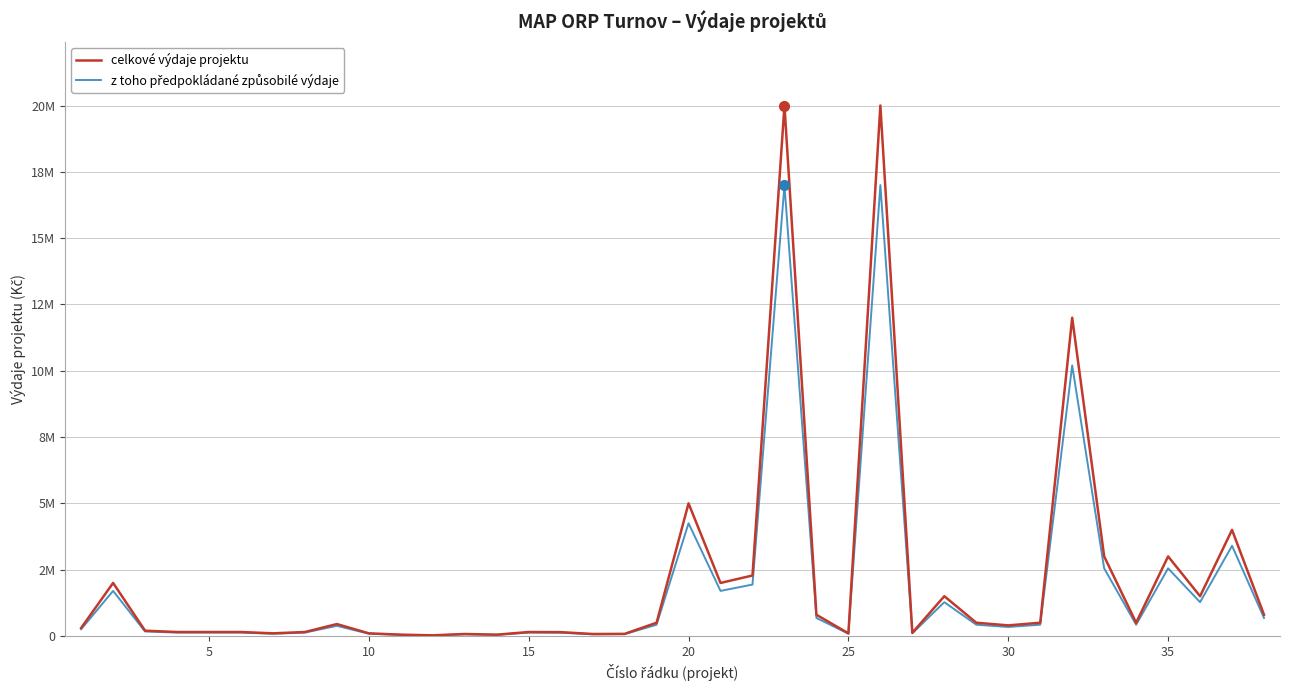

Does the chart have visible grid lines?

Yes